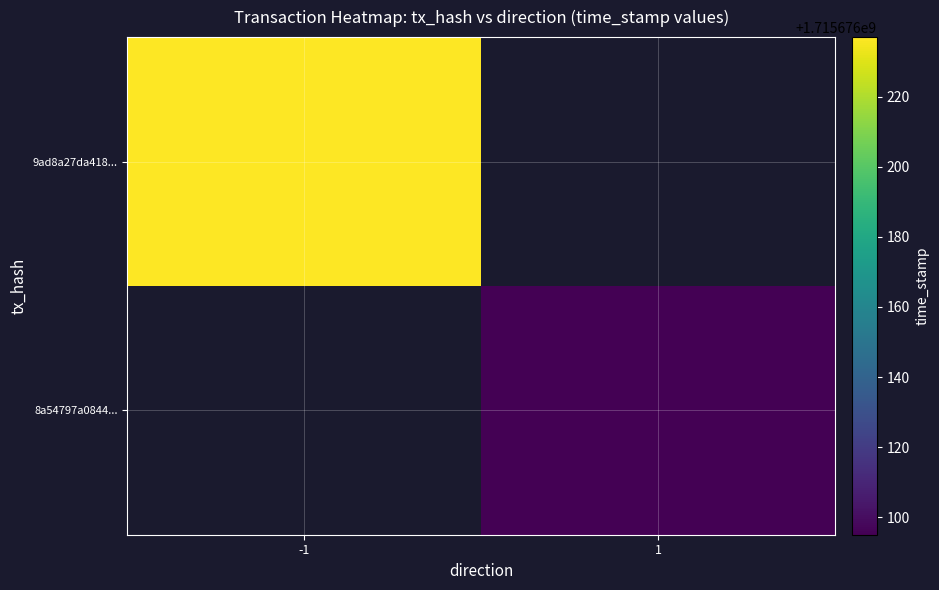

What is the spread (max minus min) of values at direction?

2